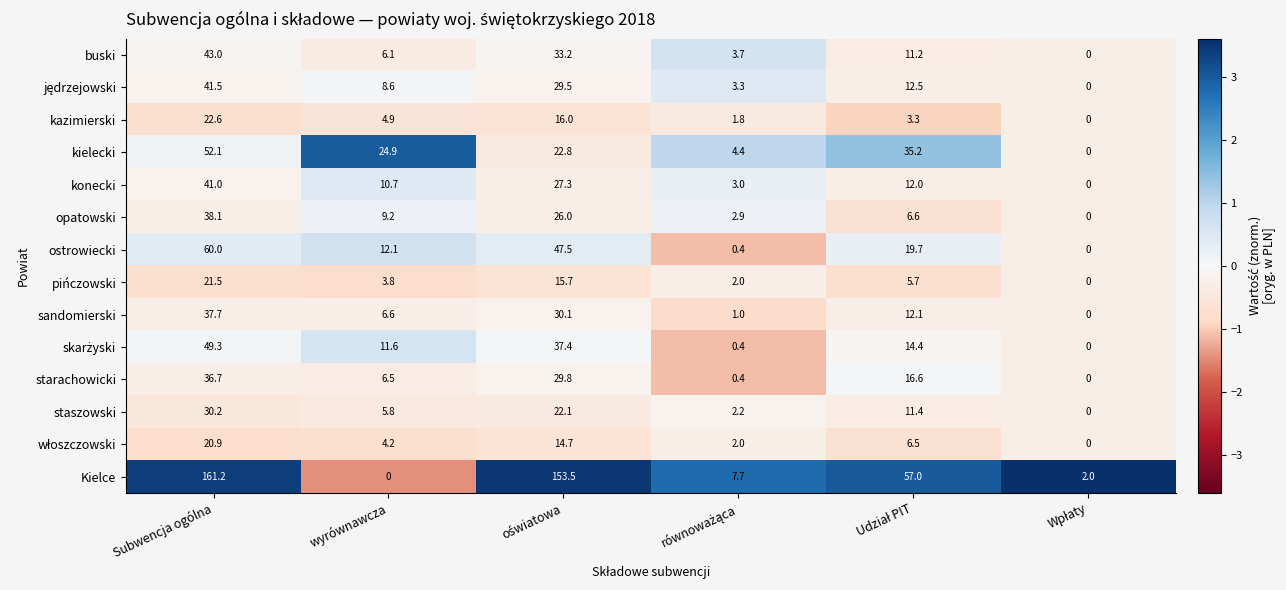

What is the spread (max minus min) of values at wyrównawcza?

24.9